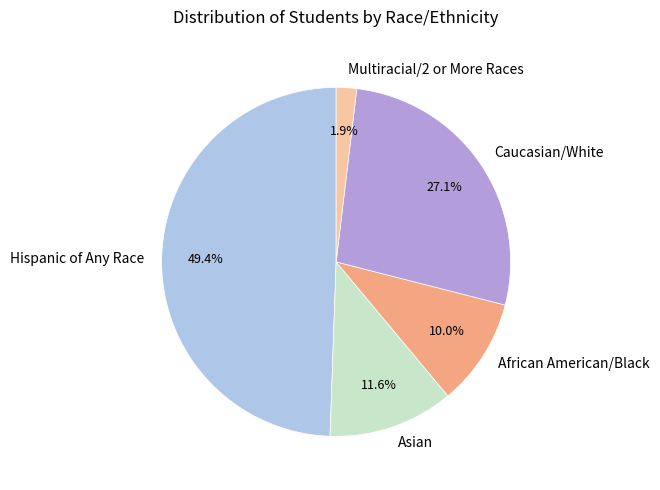

How many segments does this pie chart have?

5